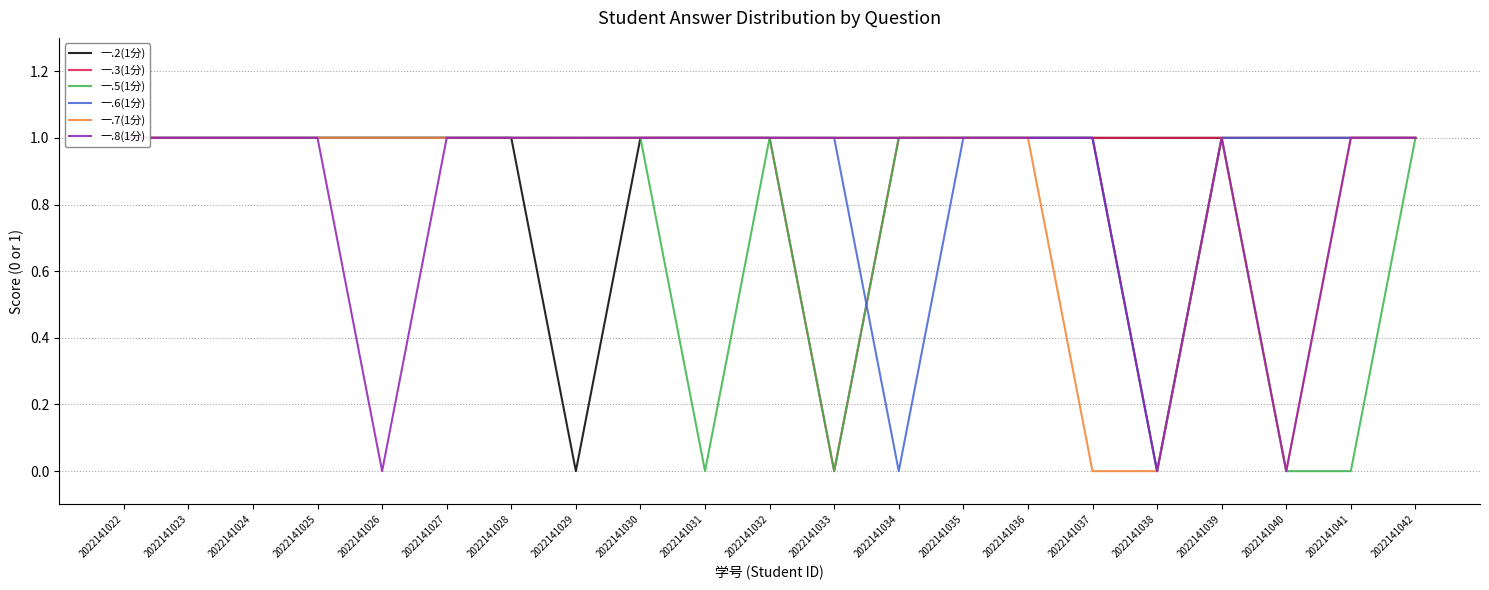

What is the sum of all 一.2(1分) values?

20